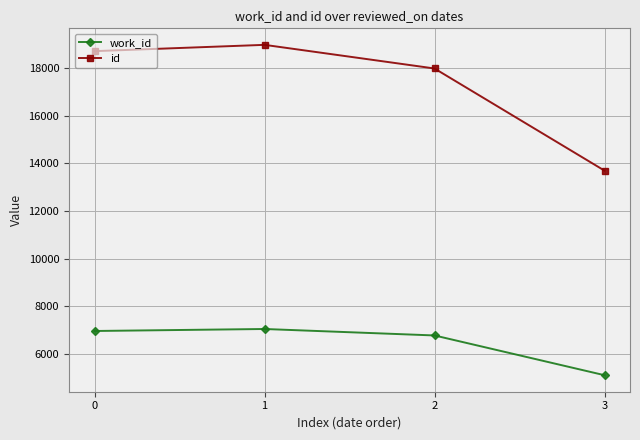

How many lines are shown in the chart?

2